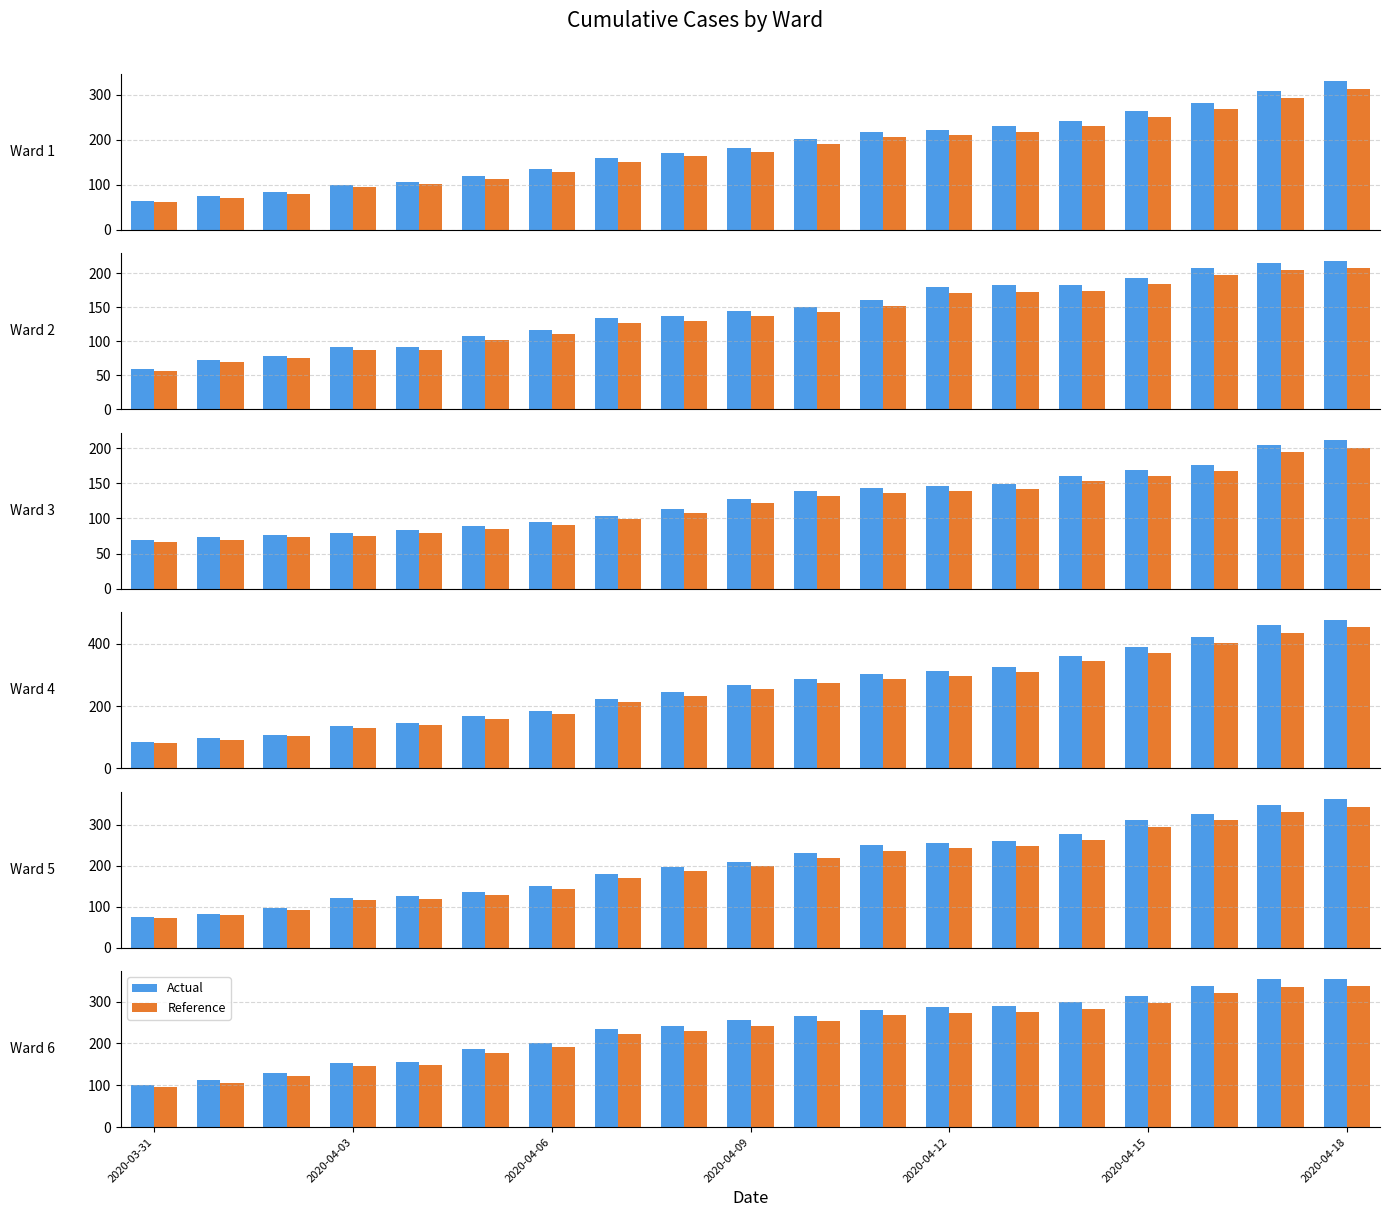

Which series changed the most between 2020-04-09 and 2020-04-18?

Actual